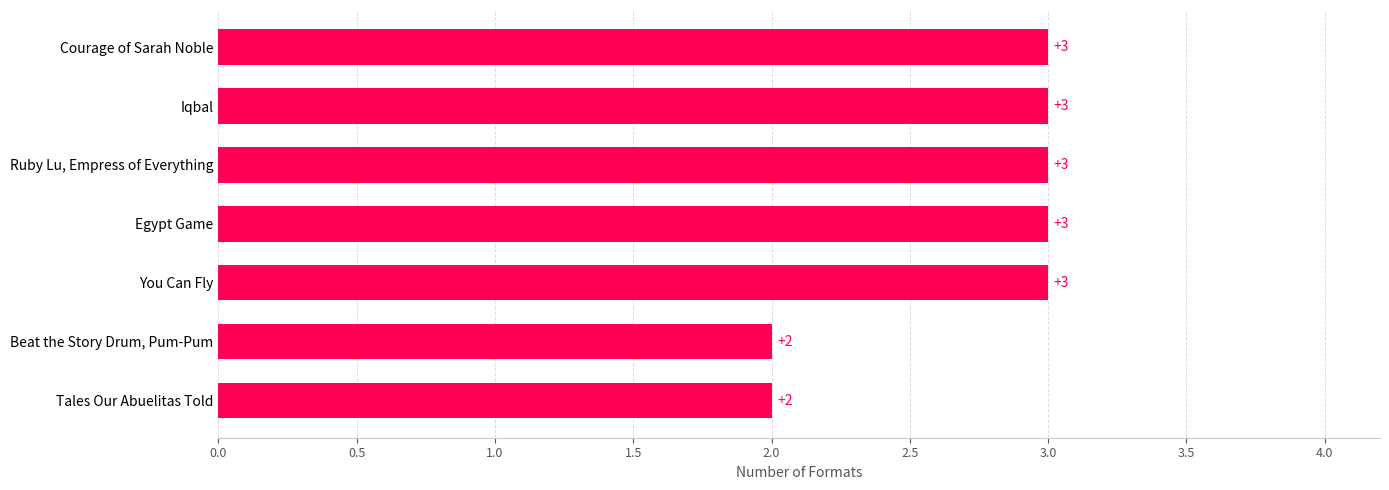

What is the difference between the maximum and minimum values?

1